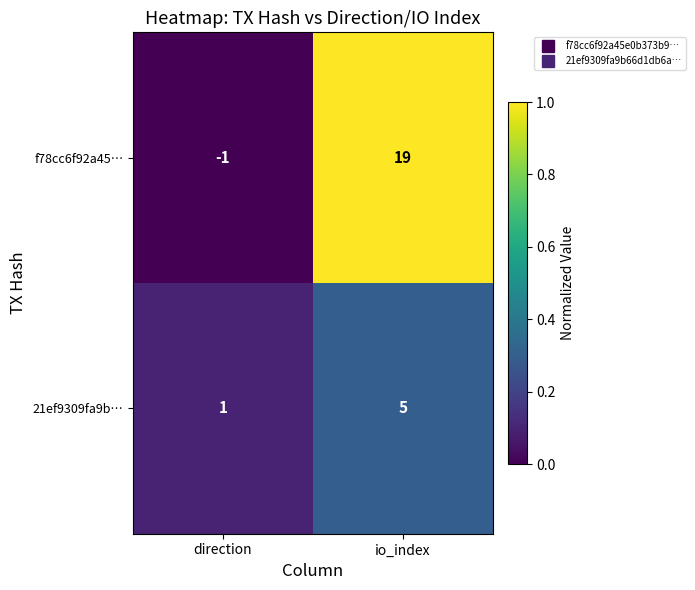

What is the average value of the 21ef9309fa9b… series?

3